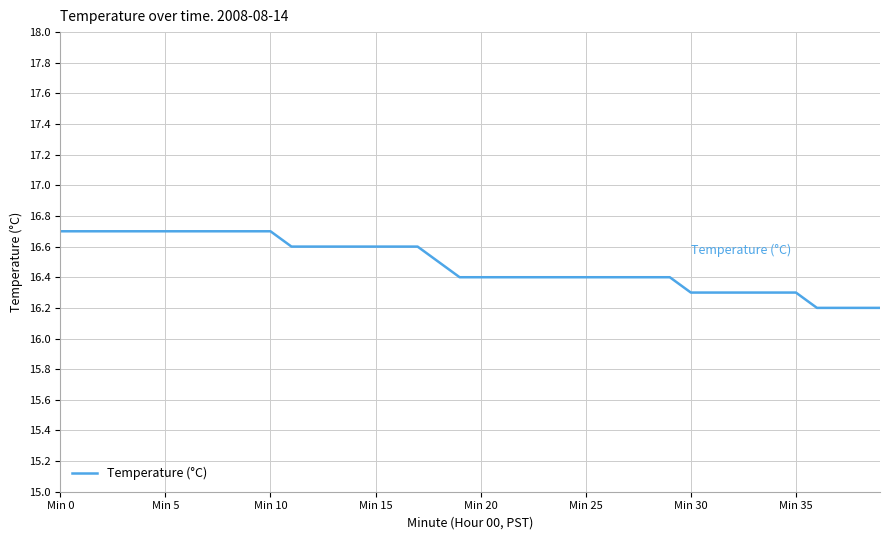

What is the greatest value displayed?

16.7